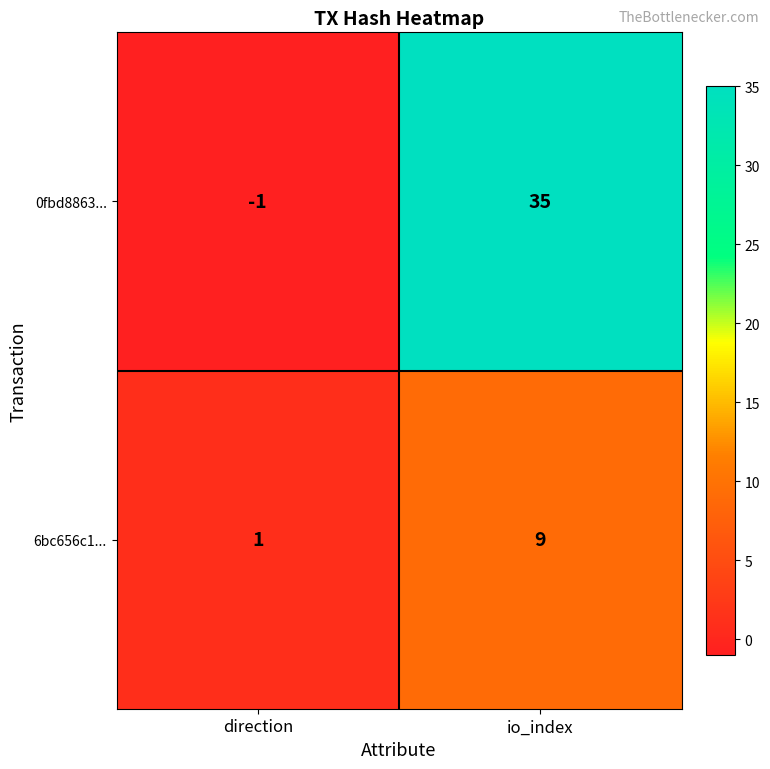

Between direction and io_index, which series saw the biggest shift?

0fbd8863...